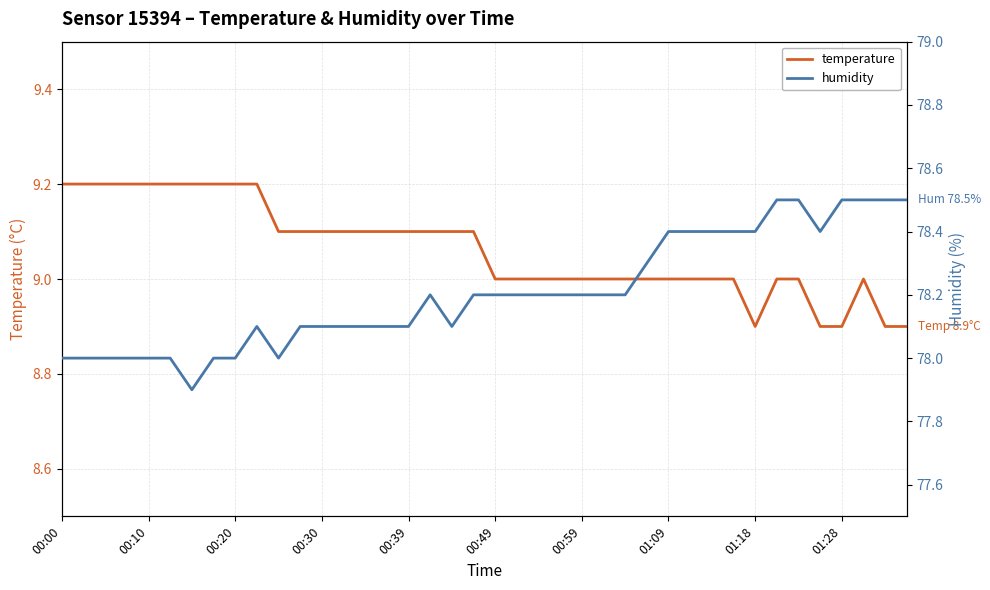

At which category does the chart reach its peak across all series?

33